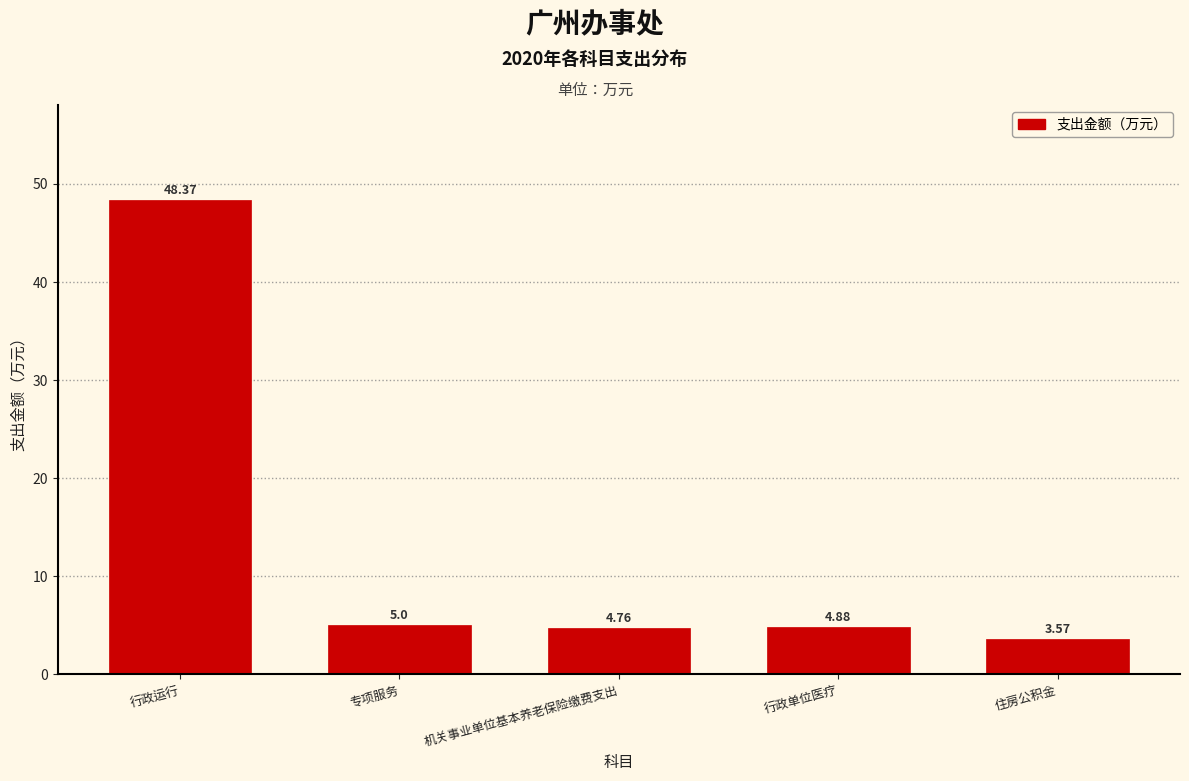

What is the difference between the maximum and minimum values?

44.8